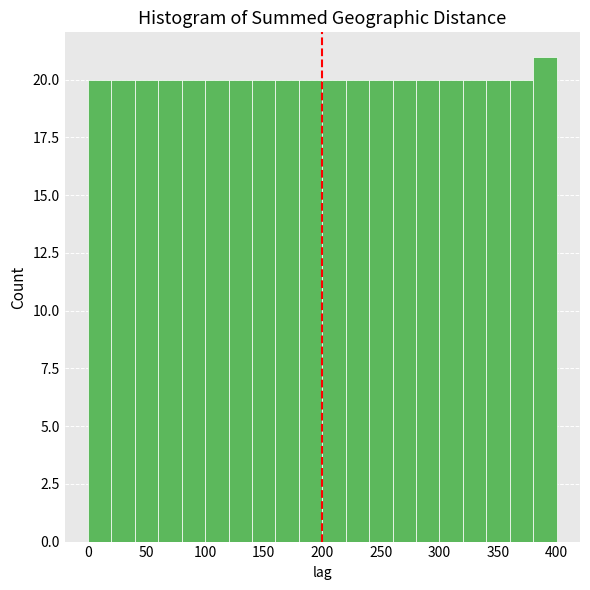

Reading left to right, transcribe this chart: for each bar, give the range it covers on the x-axis and its height. The values are not printed on the chart, so give them approximately, as read against the axis.

0 to 20: 20
20 to 40: 20
40 to 60: 20
60 to 80: 20
80 to 100: 20
100 to 120: 20
120 to 140: 20
140 to 160: 20
160 to 180: 20
180 to 200: 20
200 to 220: 20
220 to 240: 20
240 to 260: 20
260 to 280: 20
280 to 300: 20
300 to 320: 20
320 to 340: 20
340 to 360: 20
360 to 380: 20
380 to 400: 21